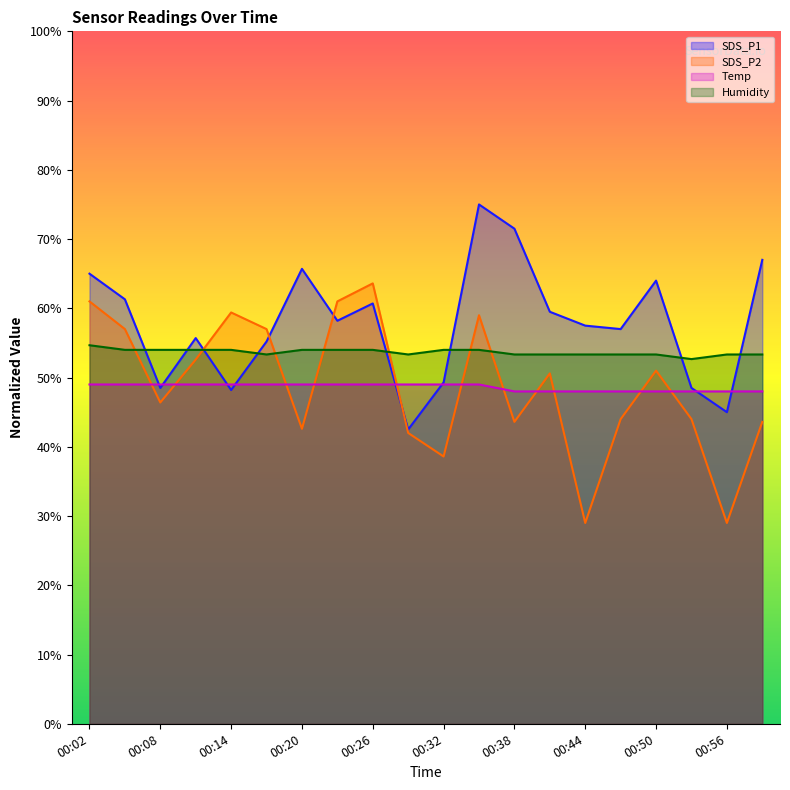

What is the value of the SDS_P2 point at the 20th from the left?

43.6